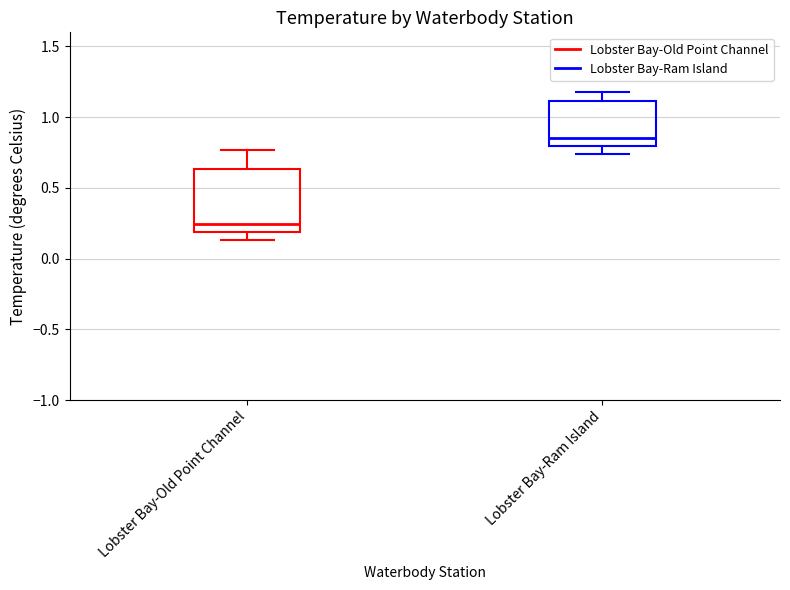

Which box has the lowest median line?

Lobster Bay-Old Point Channel